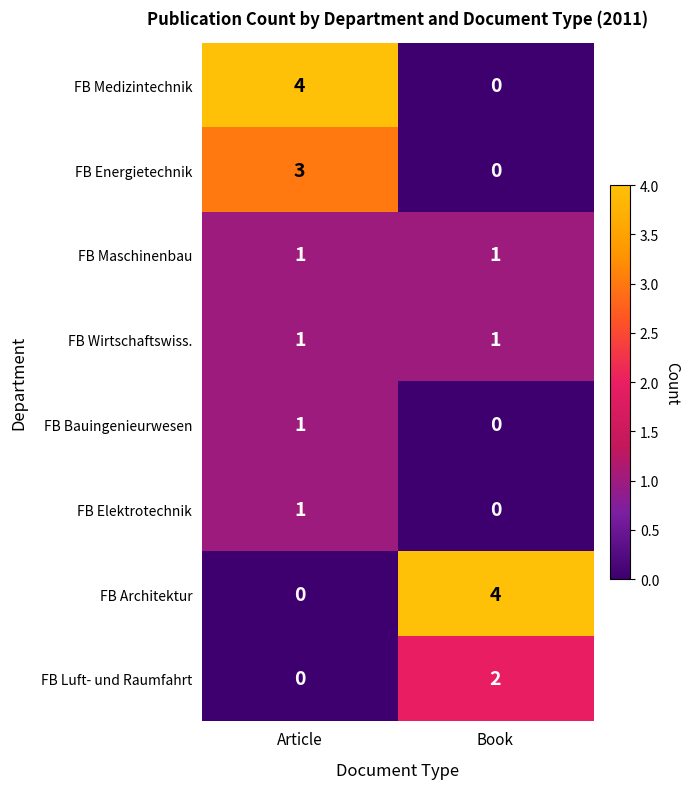

The FB Energietechnik series shows 3 at Article. True or false?

True